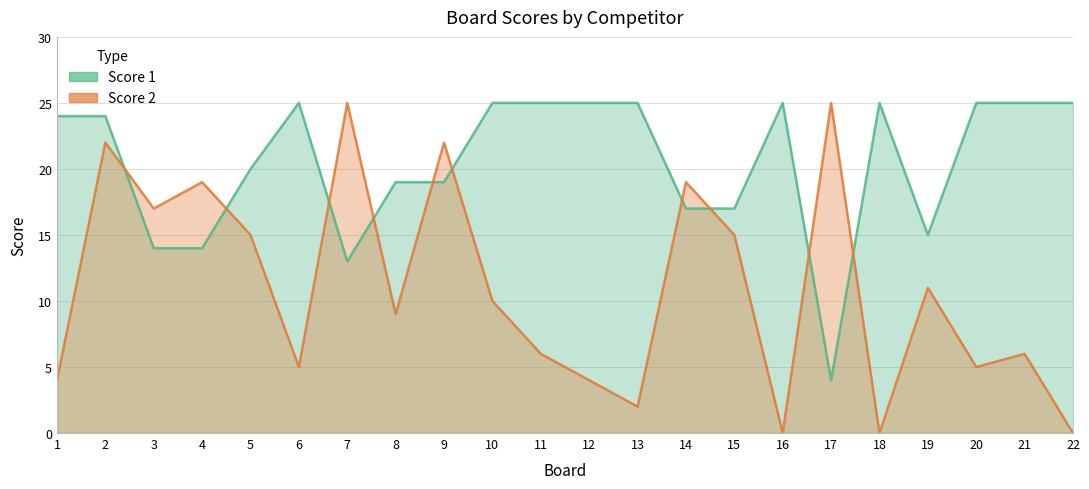

Which series changed the most between 9 and 12?

Score 2